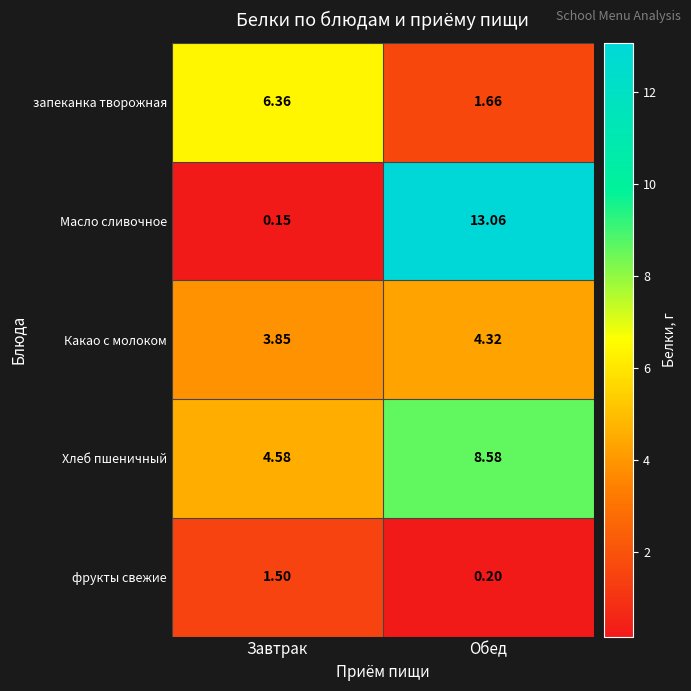

At which label does запеканка творожная reach its minimum?

Обед